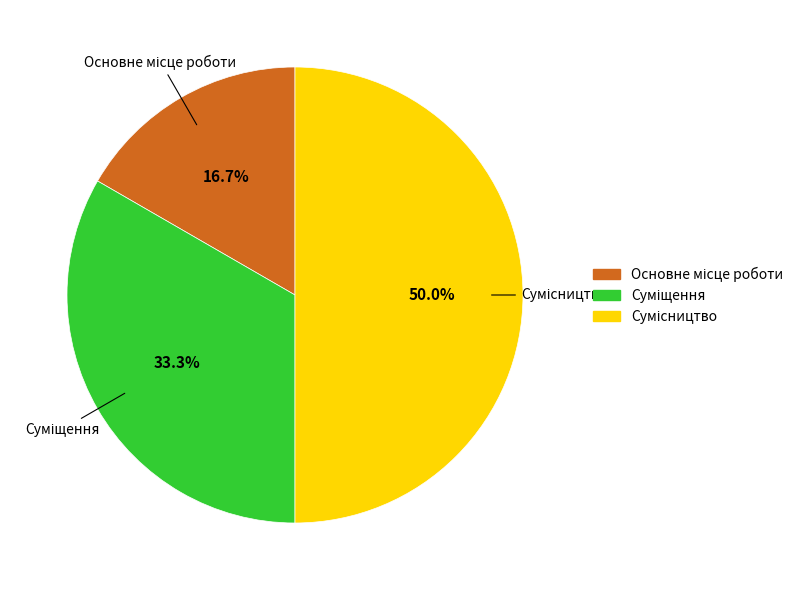

True or false: Основне місце роботи accounts for 3% of the total.

False